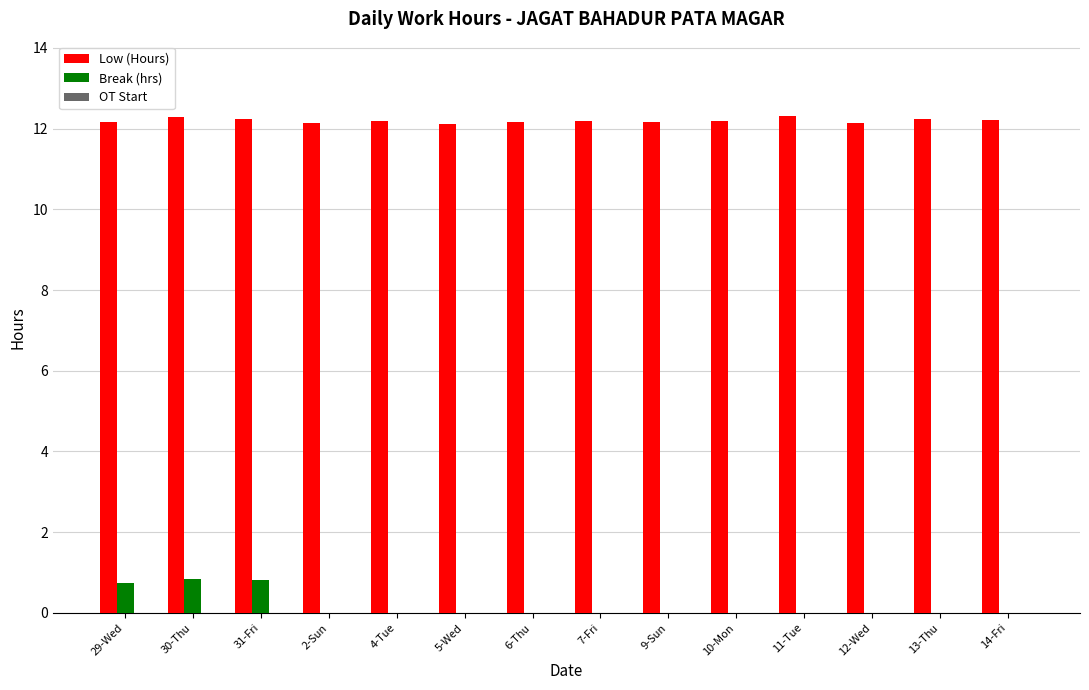

Is it true that Break (hrs) equals 0.0 at 7-Fri?

True